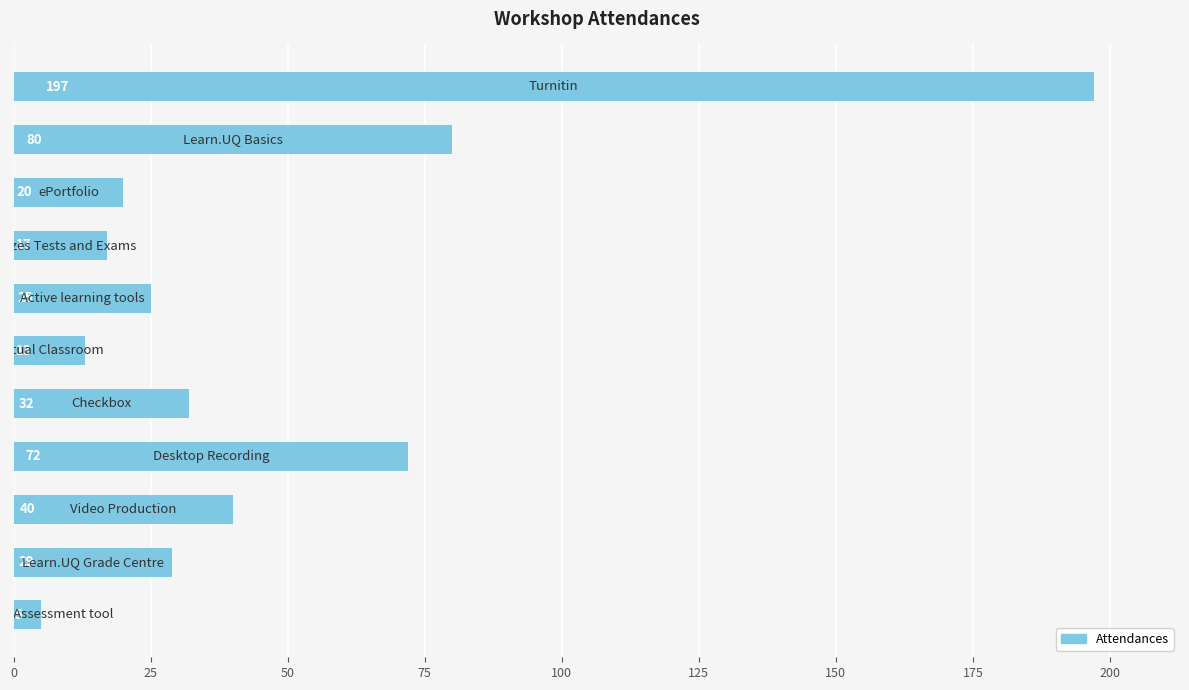

Count the number of data series in this chart.

1